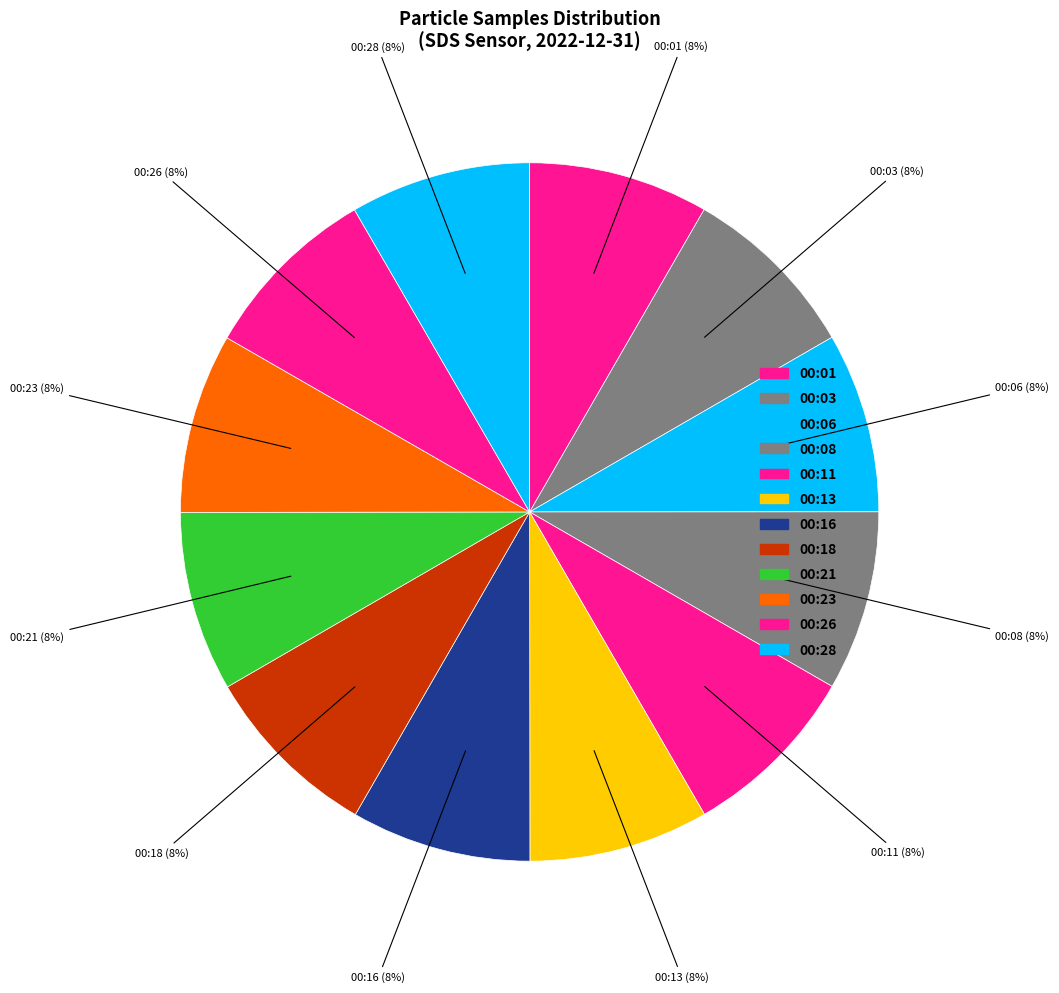

To the nearest percent, what percentage of the pie is 00:03?

8%